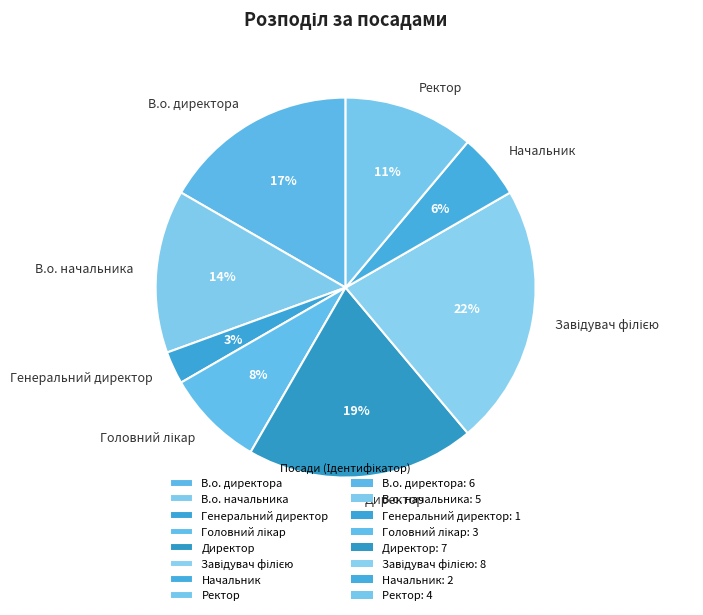

To the nearest percent, what is the average slice percentage?

12%